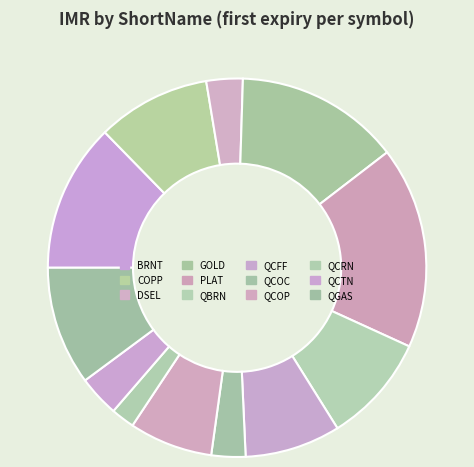

To the nearest percent, what percentage of the pie is QGAS?

10%